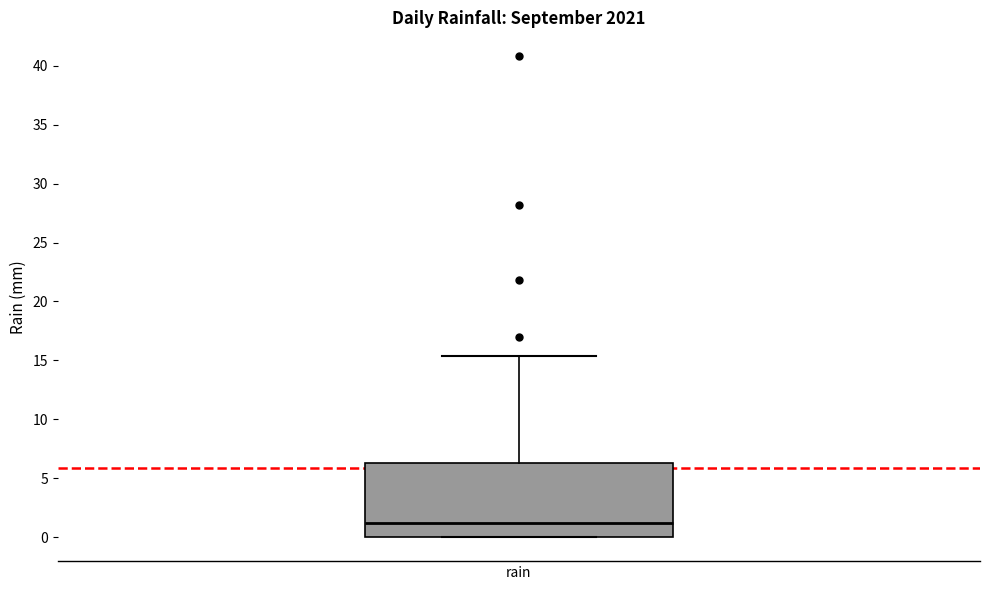

Where is the upper edge of the box for rain on the y-axis? The values are not printed on the chart, so give them approximately, as read against the axis.

6.5